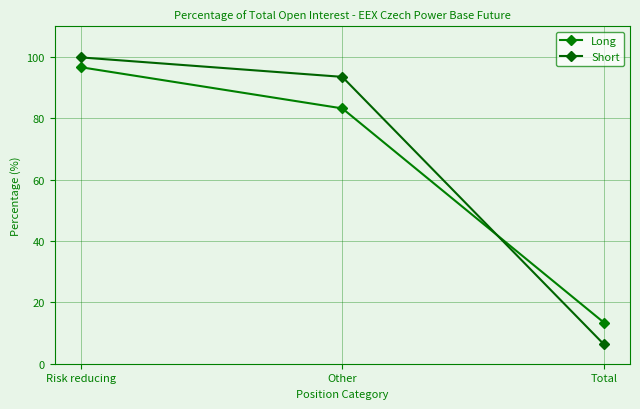

What position from the left is Total?

3